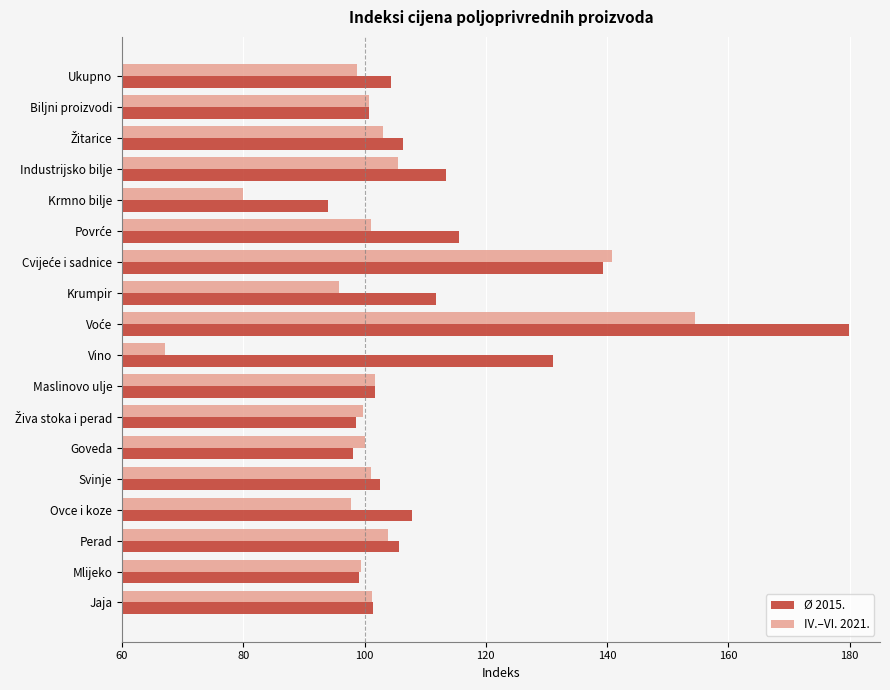

What is the approximate value of Ø 2015. at Krmno bilje?

93.9